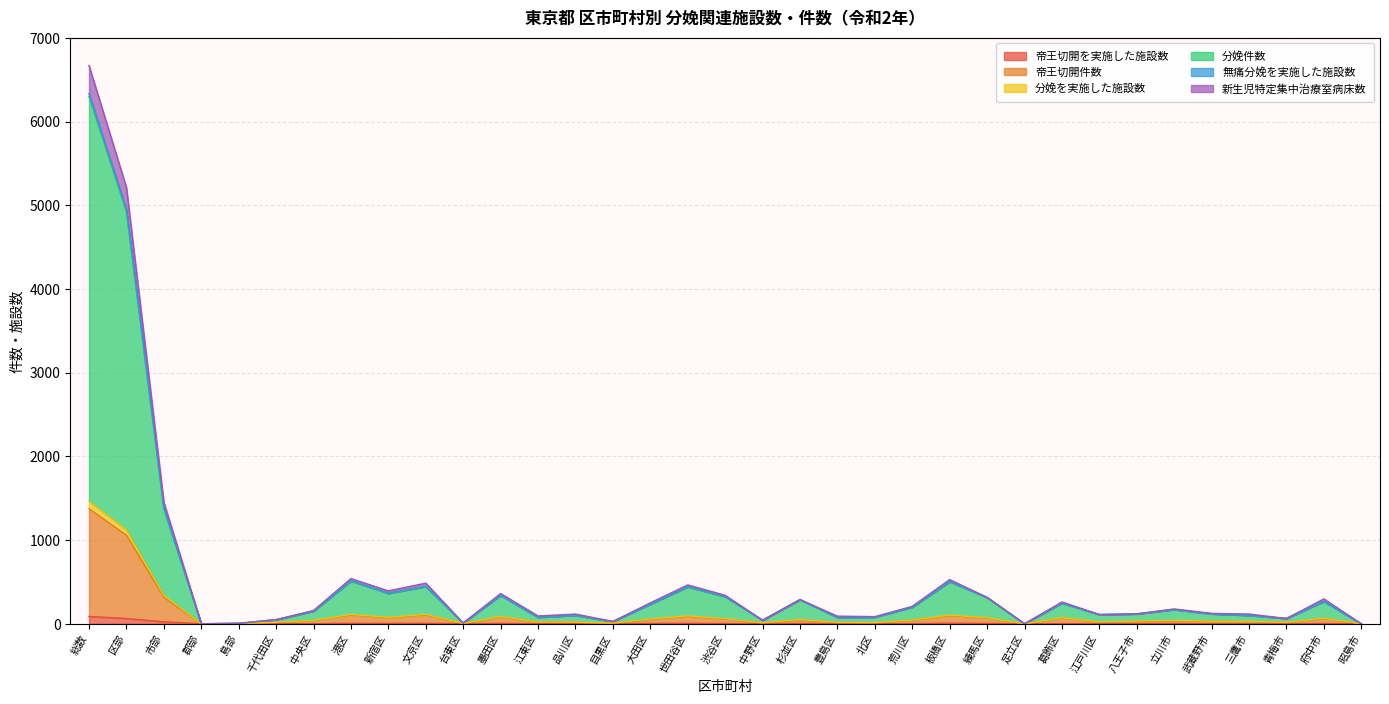

What is the spread (max minus min) of values at 品川区?

114